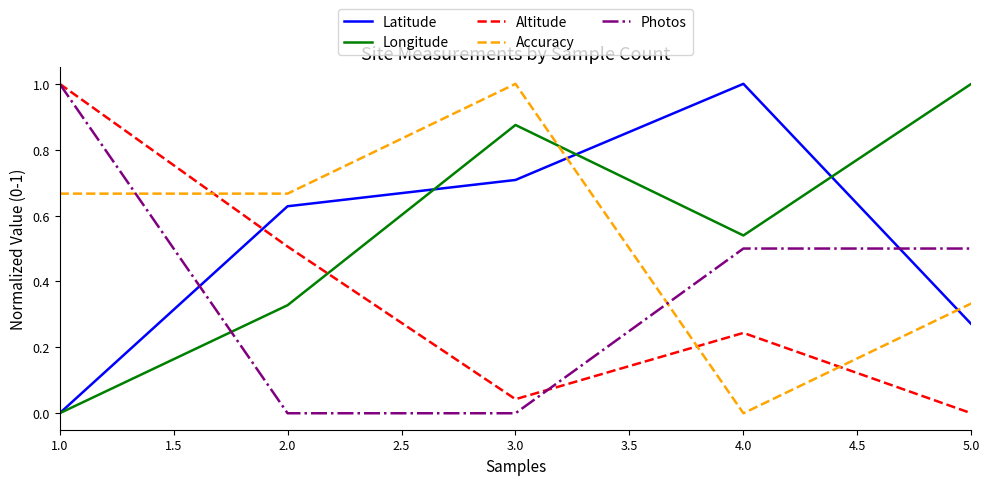

What is the maximum value shown in the chart?

1.0